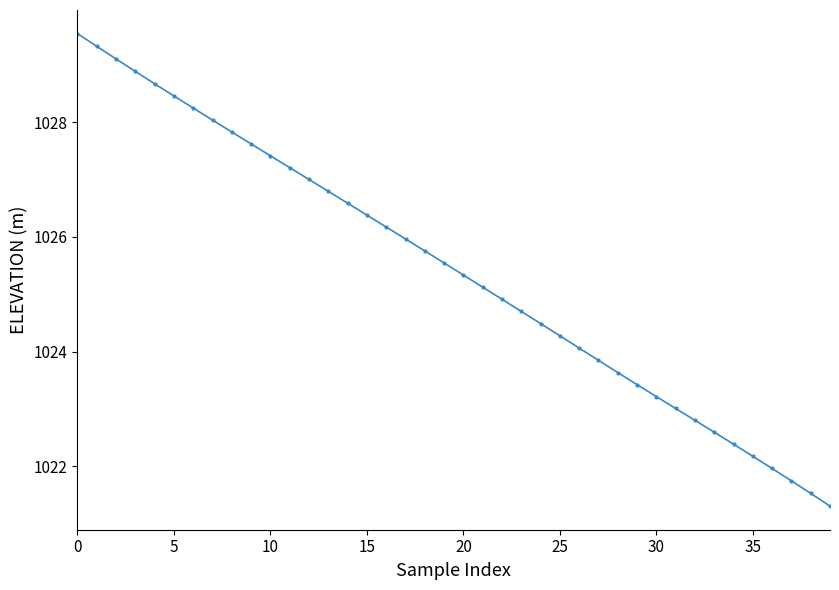

What is the maximum value shown in the chart?

1029.5